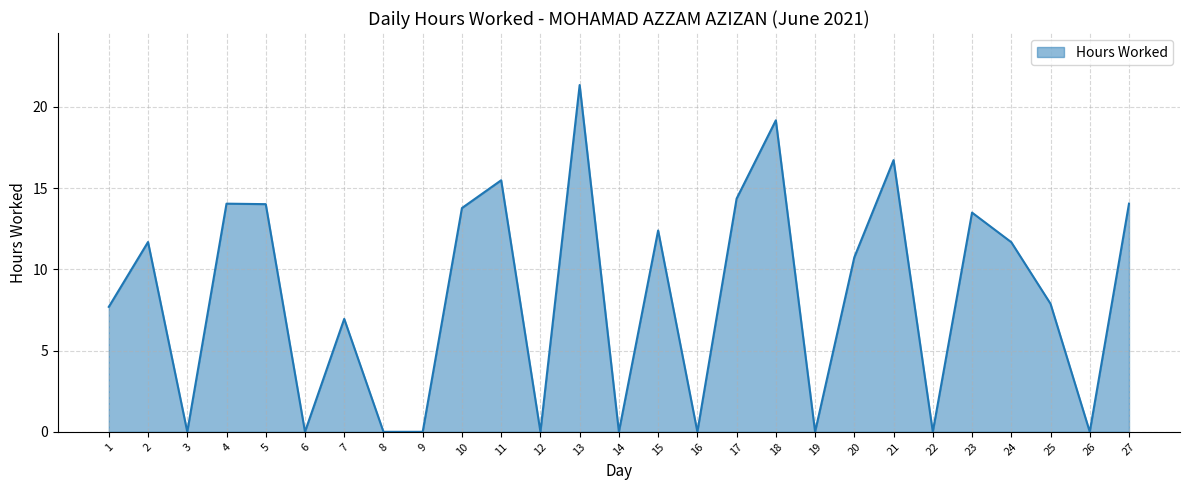

Does the chart have visible grid lines?

Yes